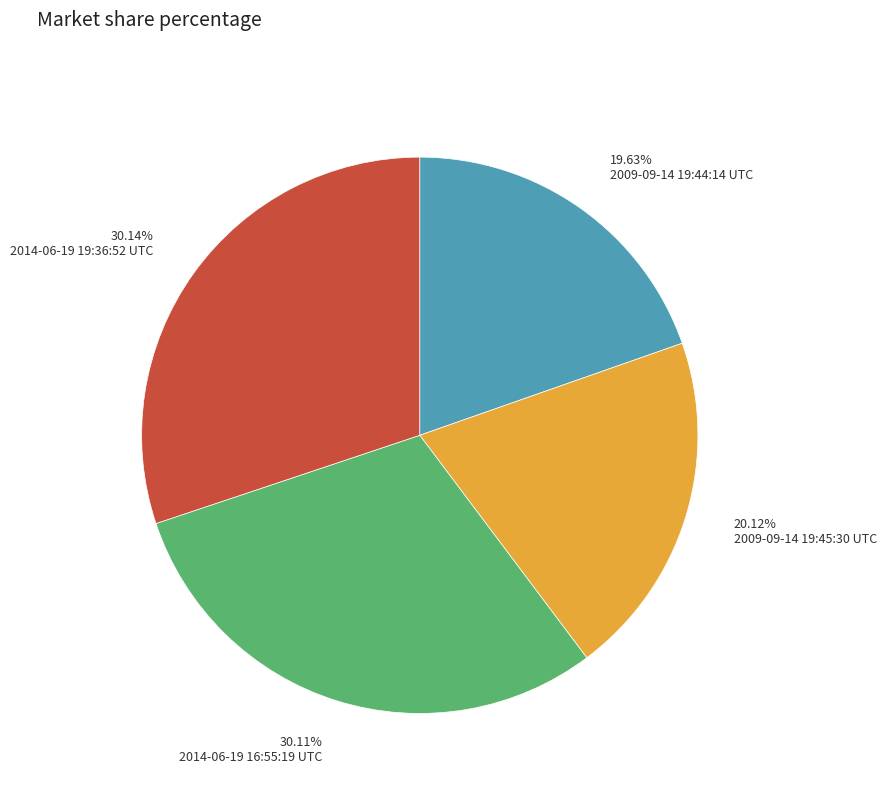

Does any single category account for the majority?

No